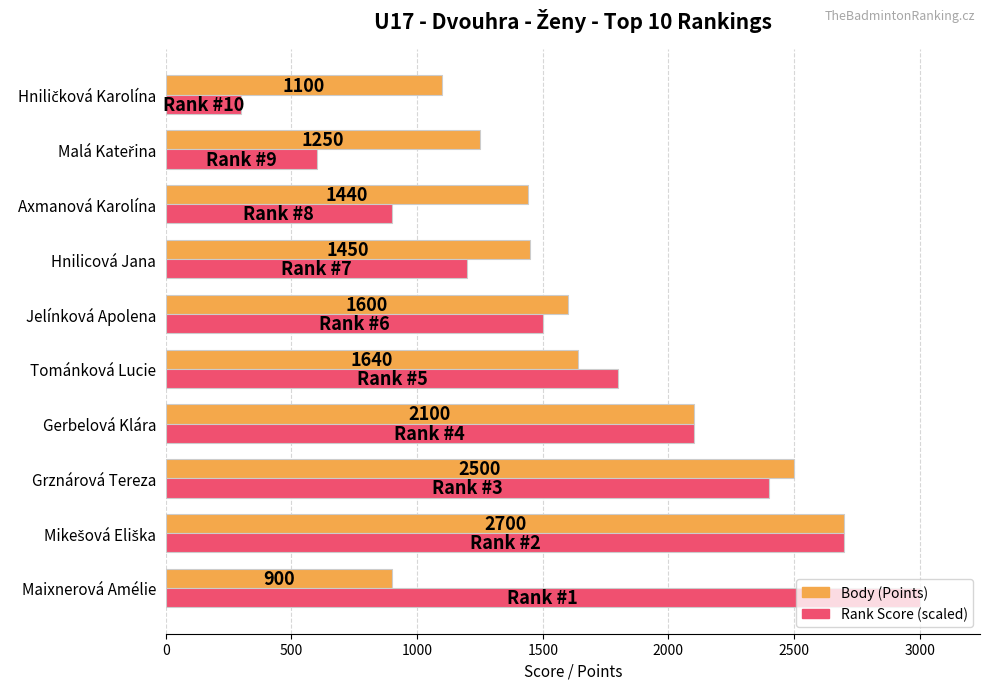

Rank the series at Grznárová Tereza from highest to lowest value.

Body (Points), Rank Score (scaled)